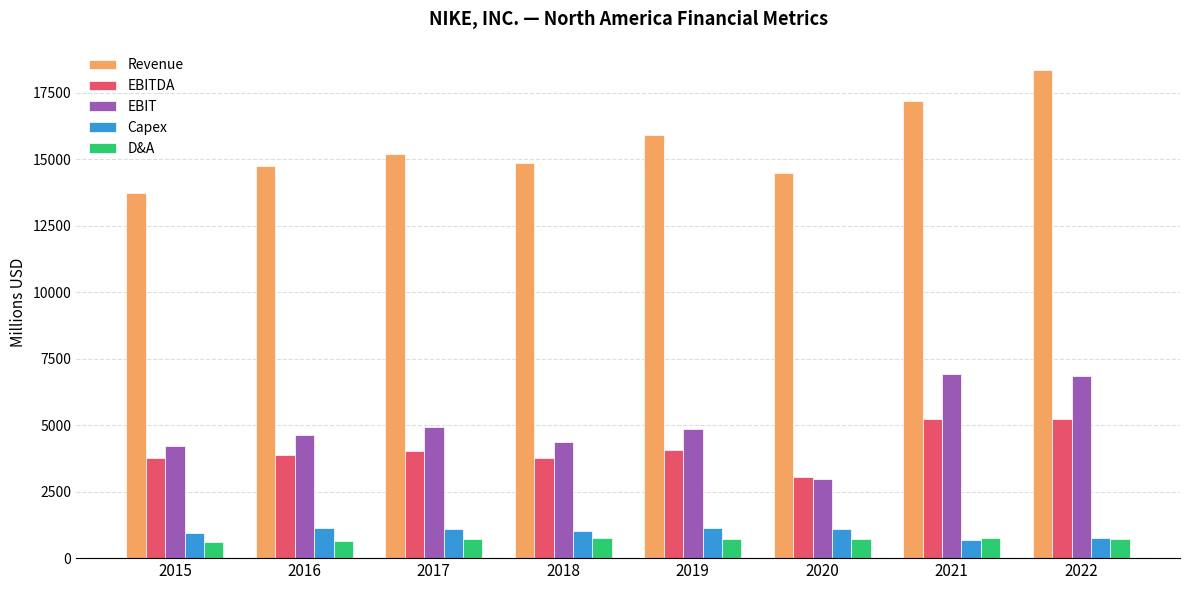

List the series in order of their peak value, highest first.

Revenue, EBIT, EBITDA, Capex, D&A